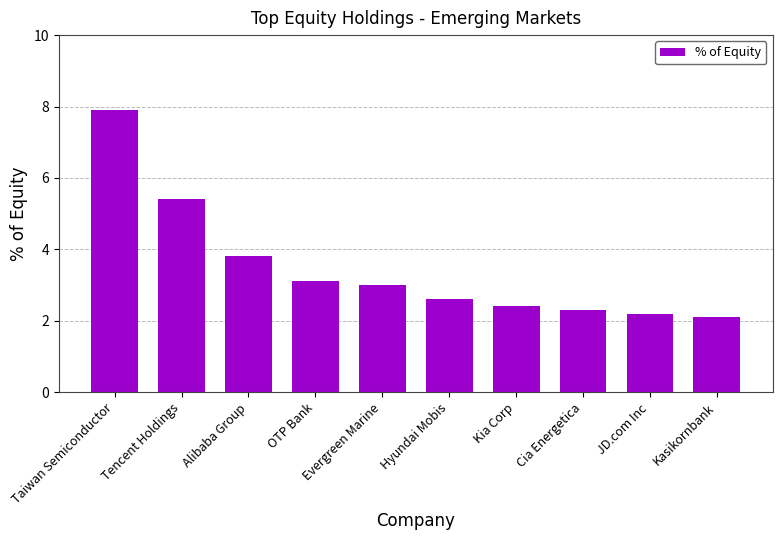

What is the difference between the values at Kia Corp and Hyundai Mobis?

0.2